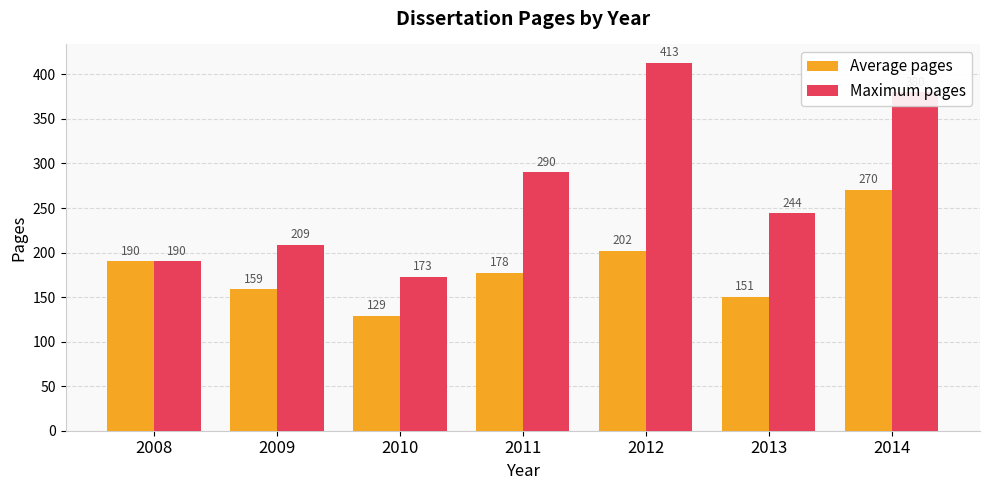

What is the difference between the maximum and minimum values in the Maximum pages series?

240.0